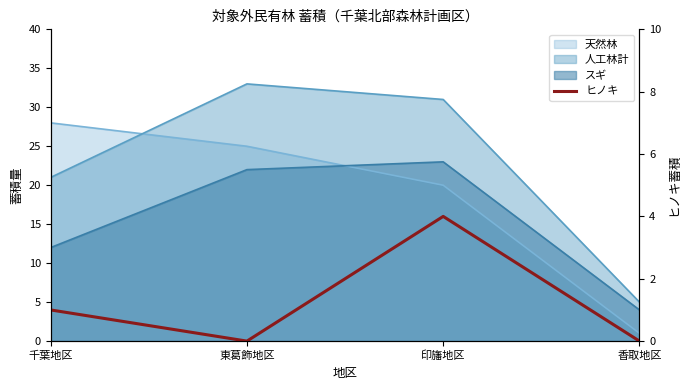

At which label does the data first exceed 1?

印旛地区